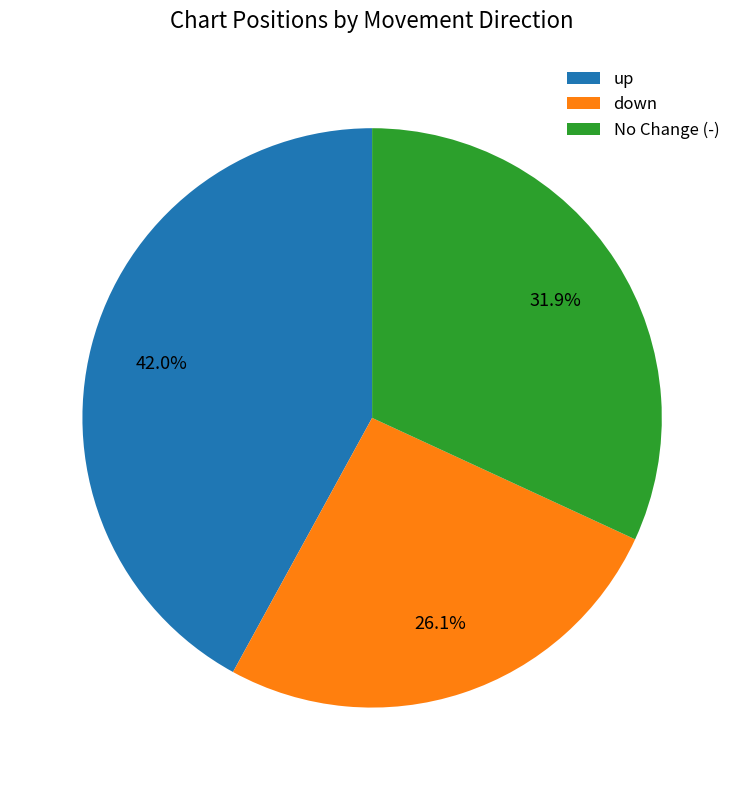

How much of the chart is everything except down?

73.9%